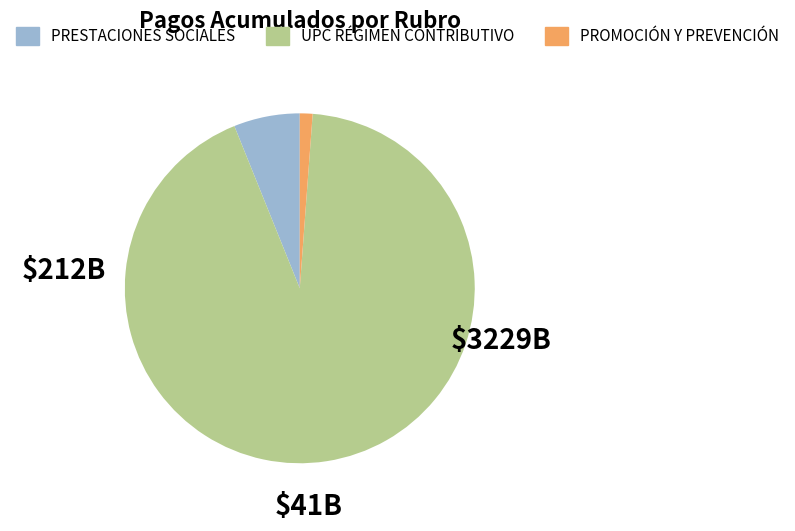

Is there any slice that represents more than half of the pie?

Yes